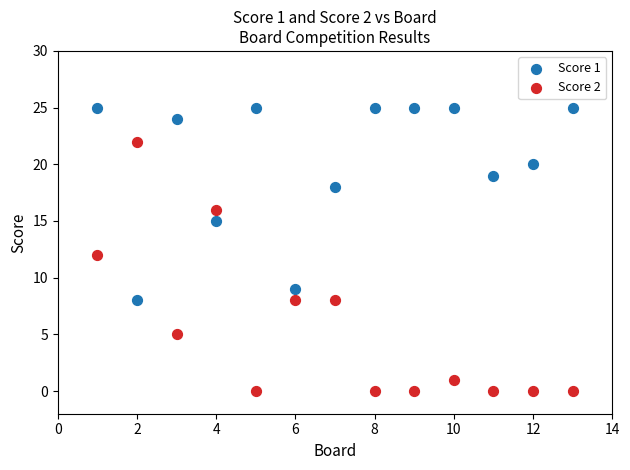

In the Score 2 series, what Y value is closest to 11?

12